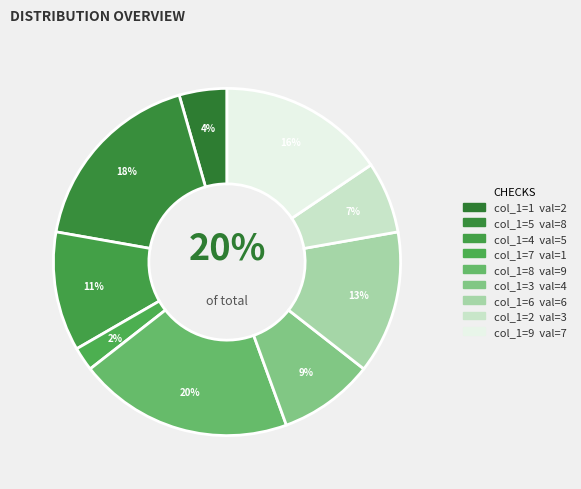

Rank the categories by value from lowest to highest.

7, 1, 2, 3, 4, 6, 9, 5, 8